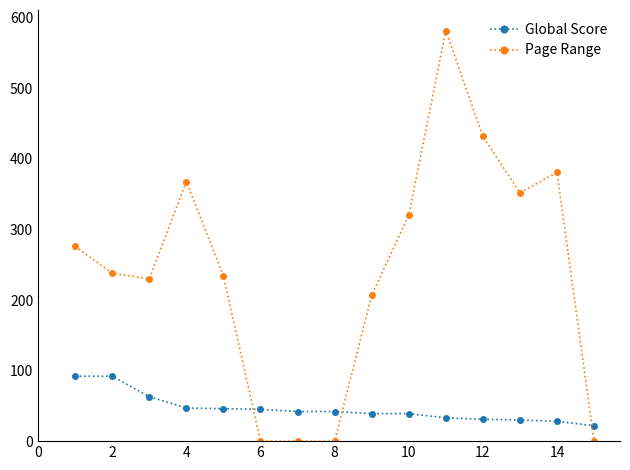

True or false: Page Range has more than 2 points higher than both neighbors.

True